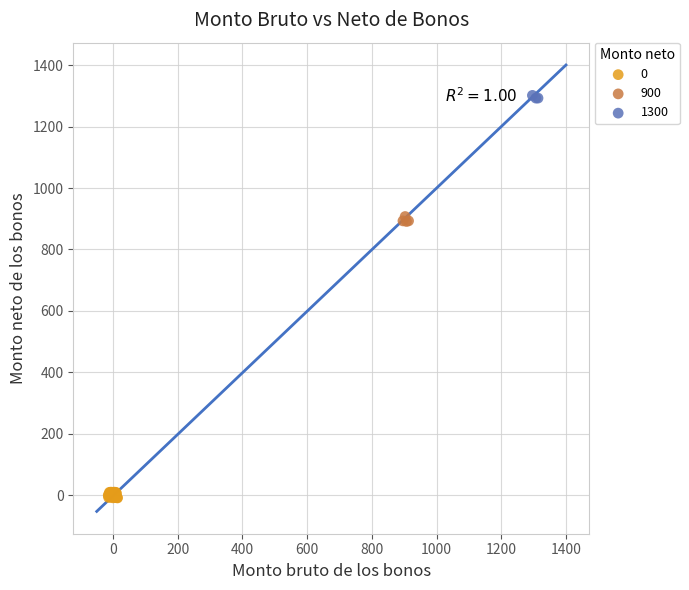

Which series contains the lowest Y value?

0